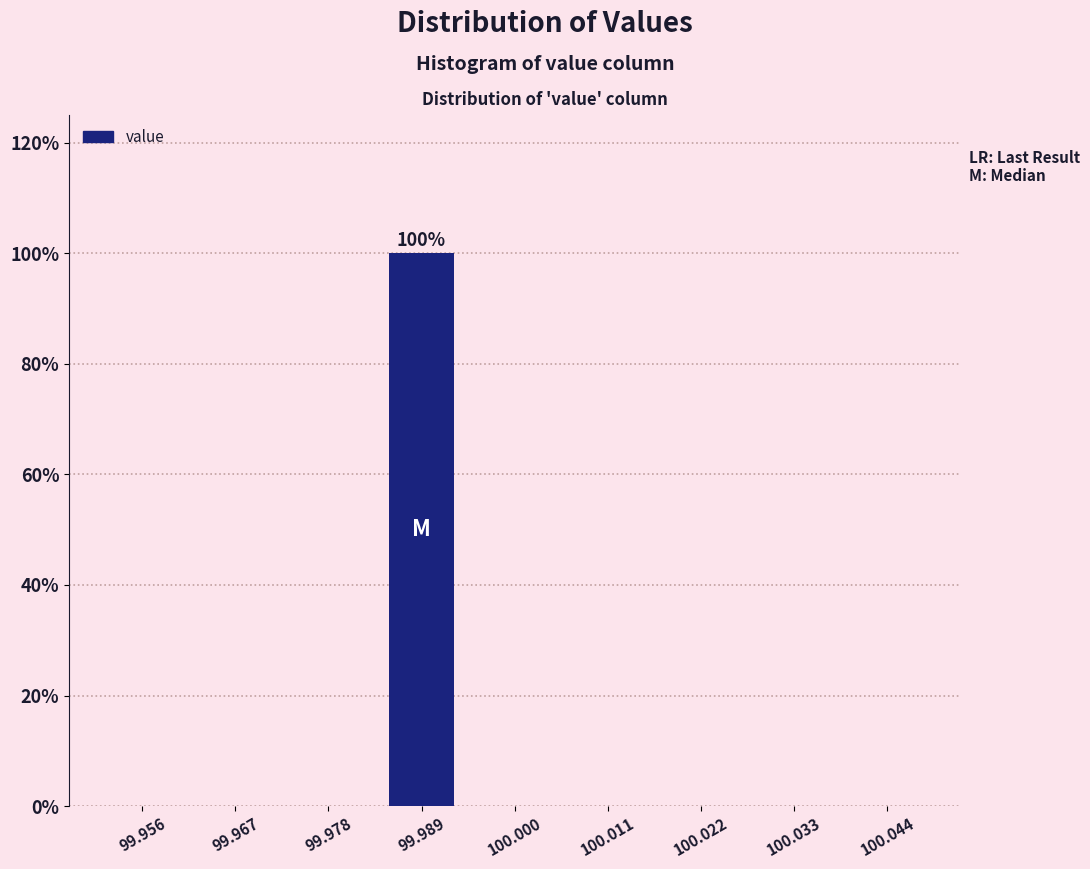

Reading left to right, transcribe all the data shown in this chart.

99.956=0	99.967=0	99.978=0	99.989=100	100.000=0	100.011=0	100.022=0	100.033=0	100.044=0